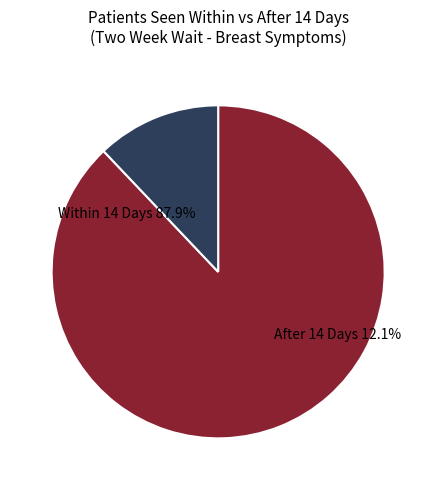

Does 20 represent more than half of the total?

No